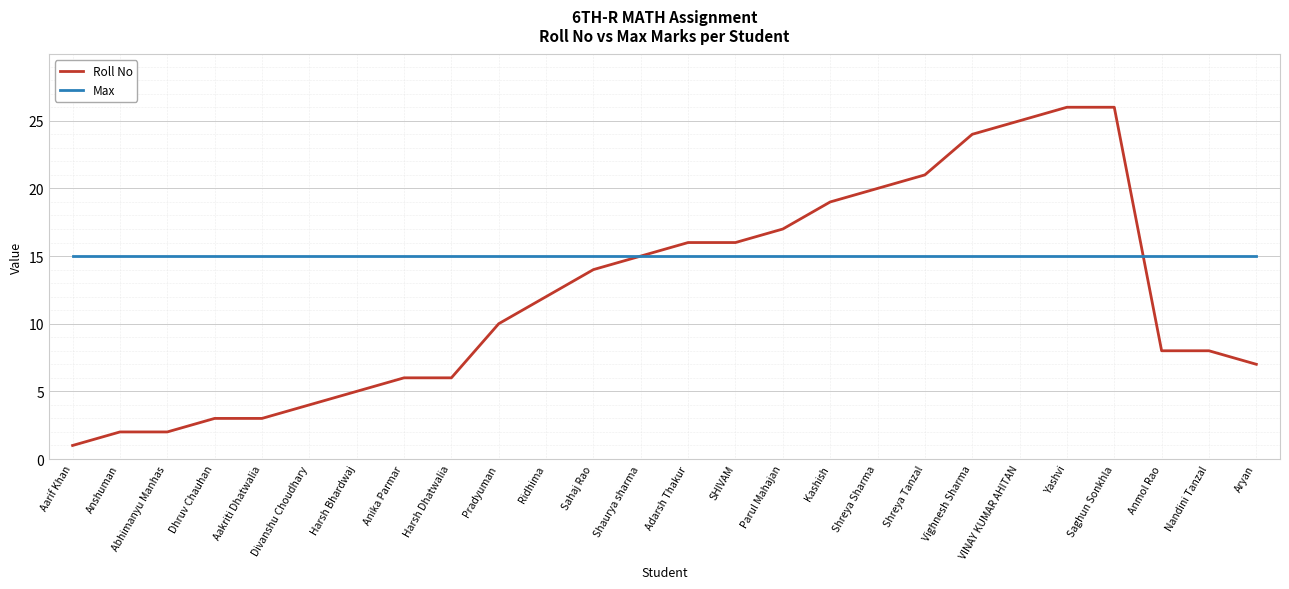

What is the approximate value of Max at Adarsh Thakur?

15